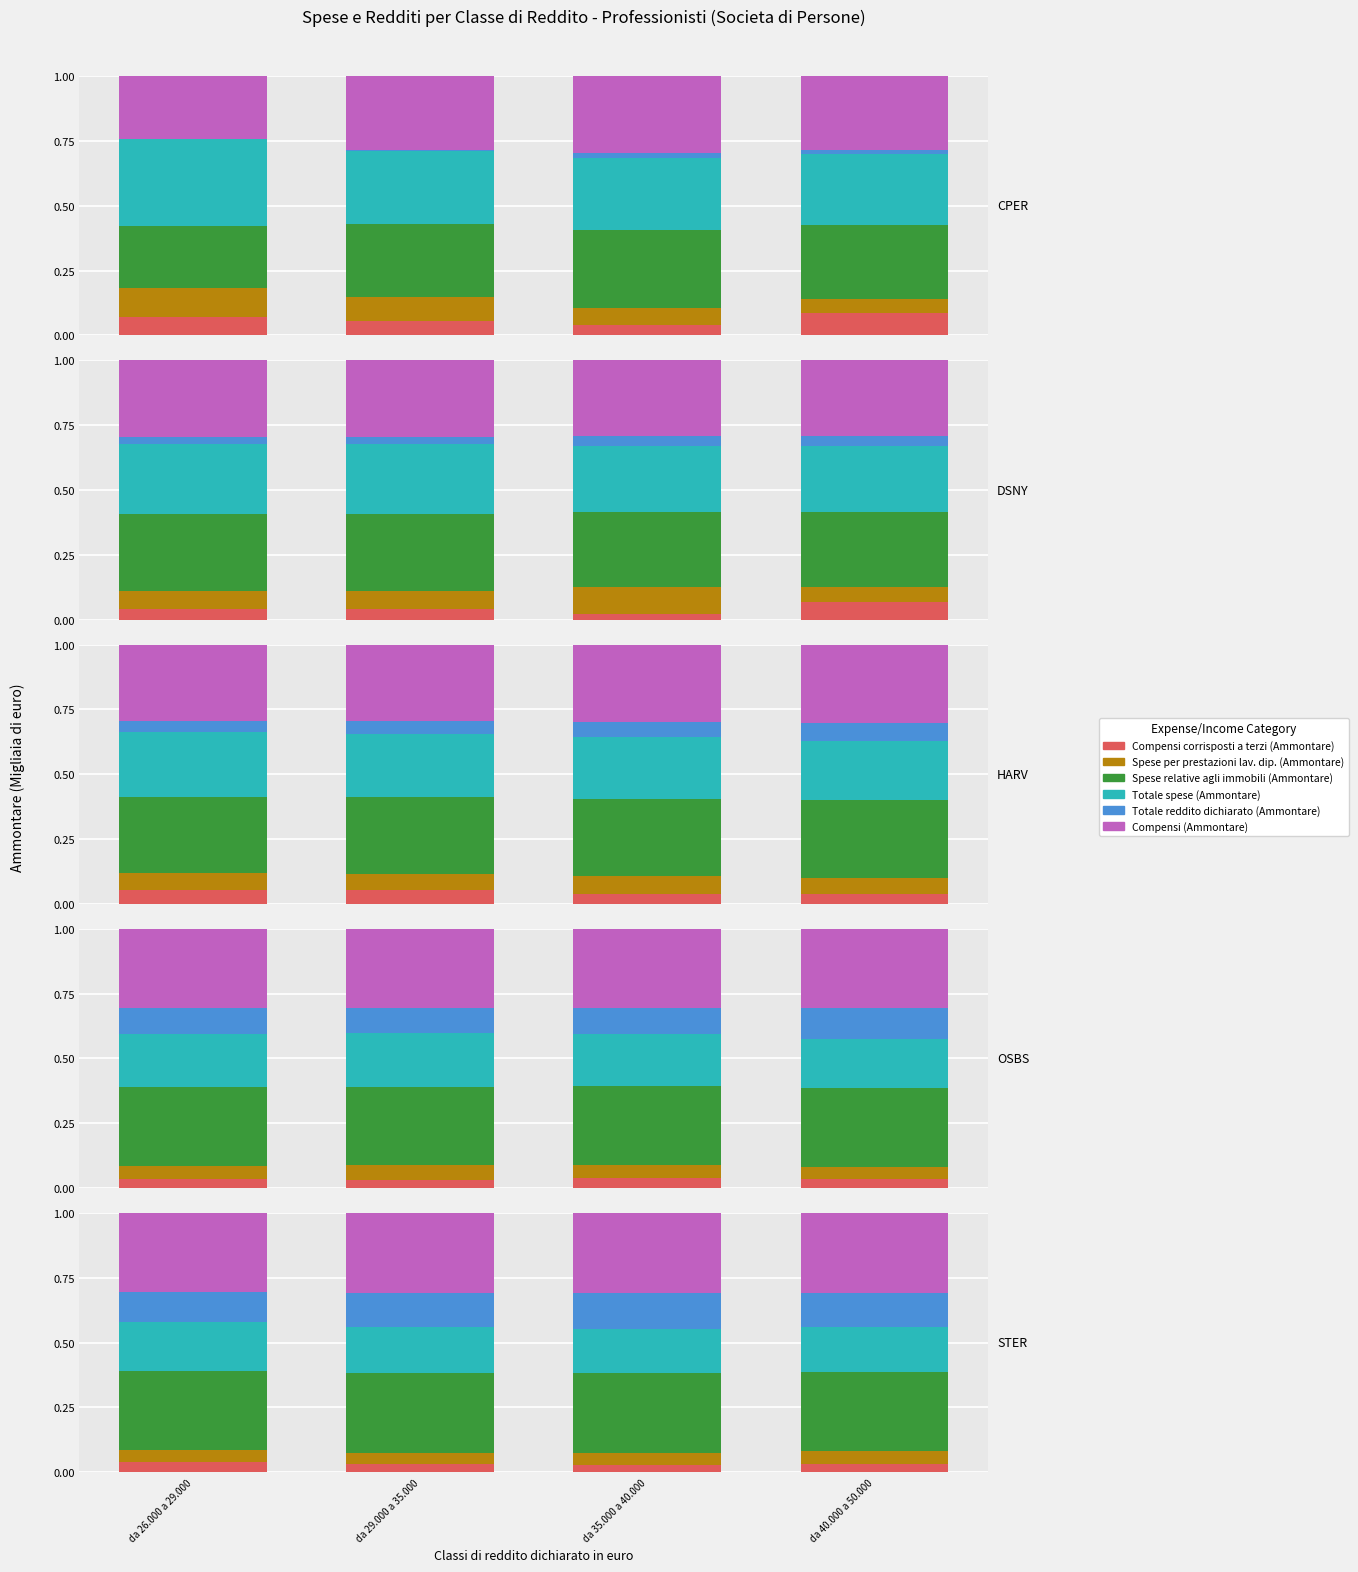

What position from the left is da 35.000 a 40.000?

3